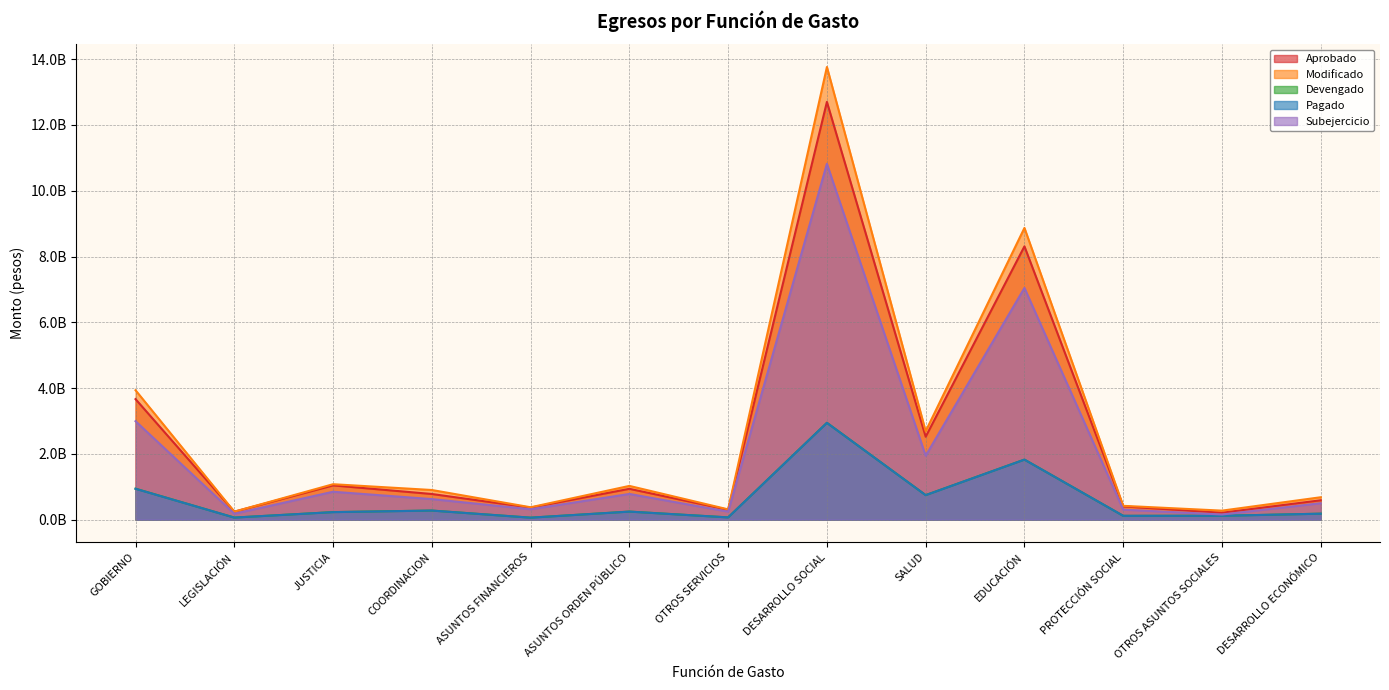

At which label does Aprobado reach its minimum?

OTROS ASUNTOS SOCIALES